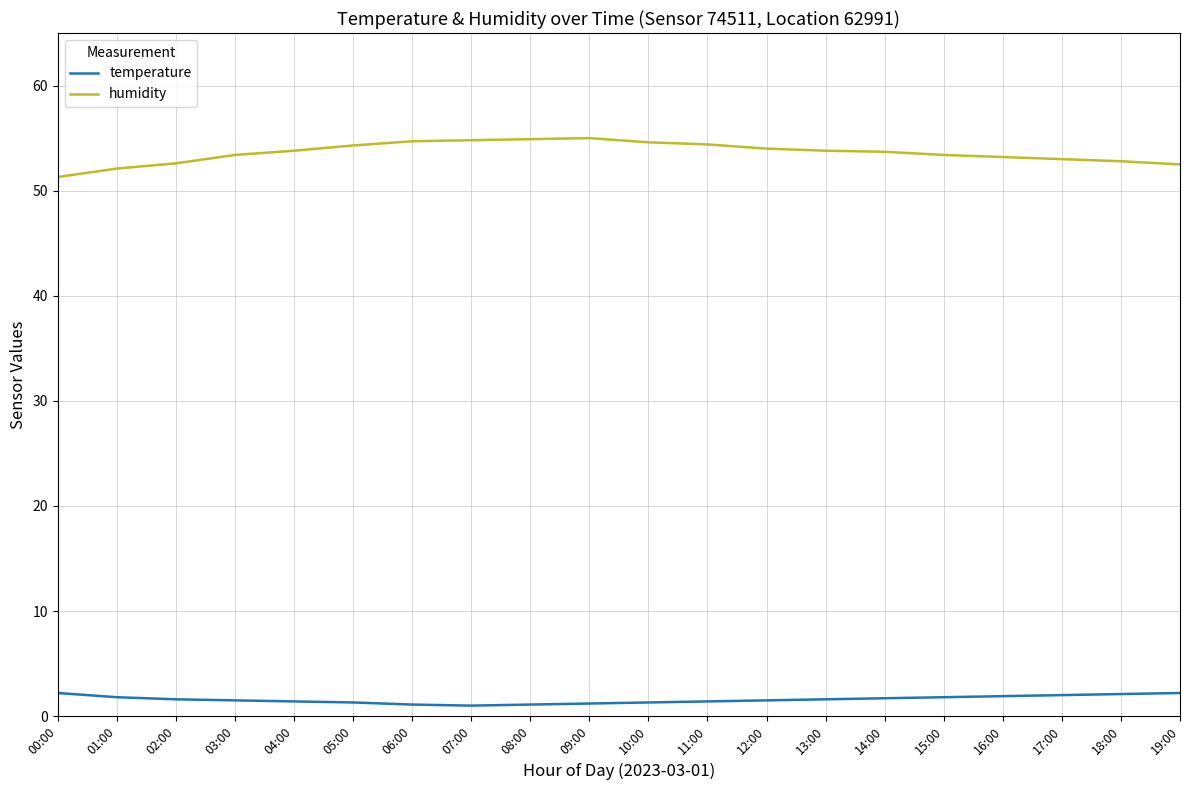

What is the greatest value displayed?

55.0